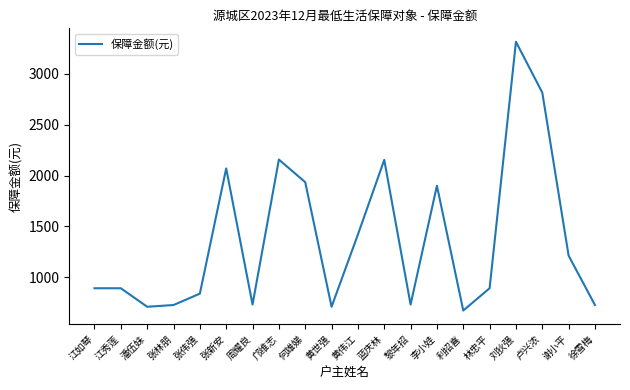

What is the change in value from 张新安 to 邝维志?

+87